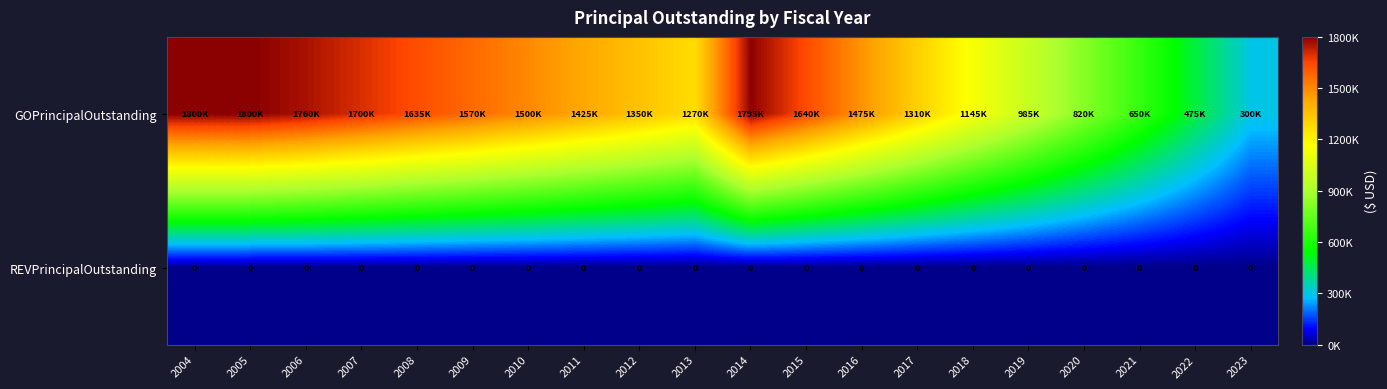

Is it true that REVPrincipalOutstanding equals 0 at 2004?

True